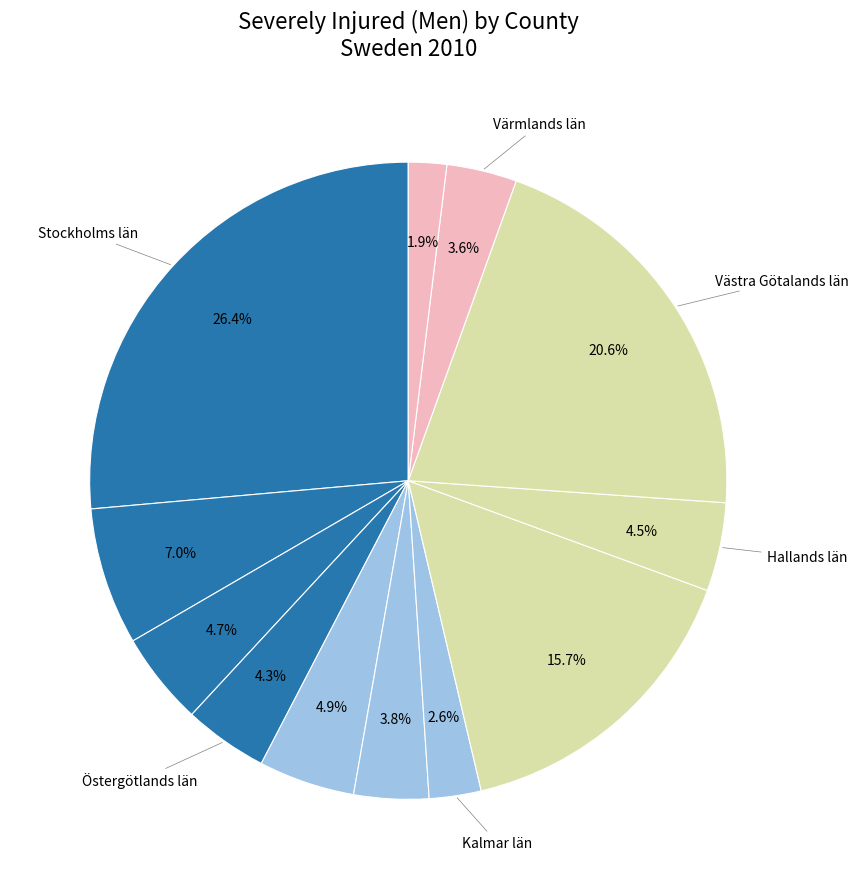

What is the largest slice in the pie chart?

Stockholms län